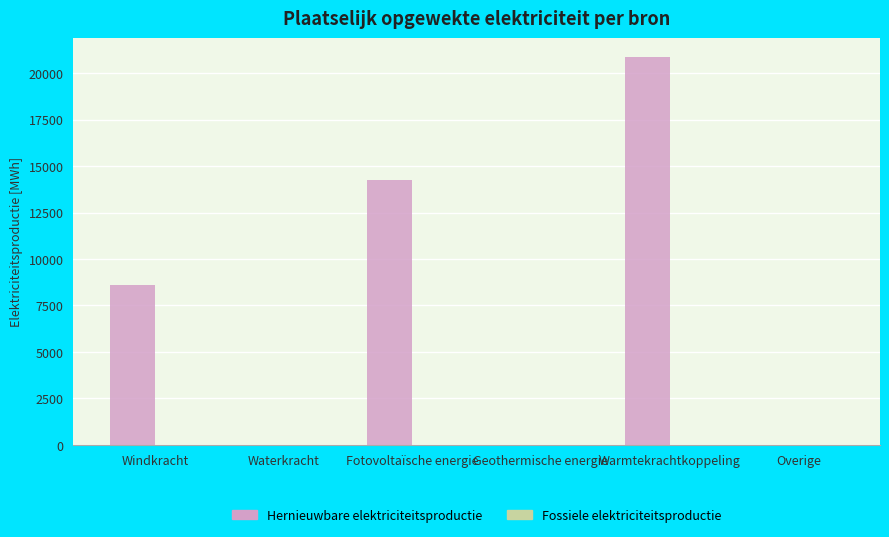

Are the bars horizontal?

No